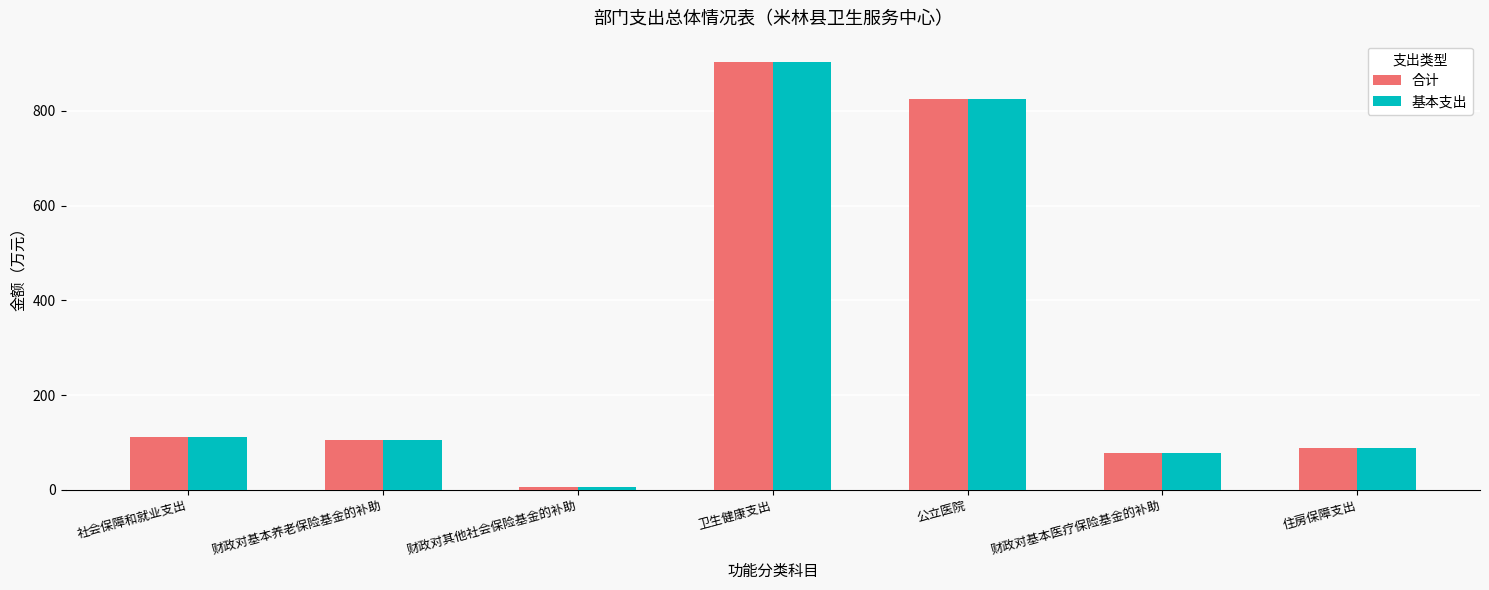

What is the difference between the 基本支出 values at 财政对基本医疗保险基金的补助 and 卫生健康支出?

826.3